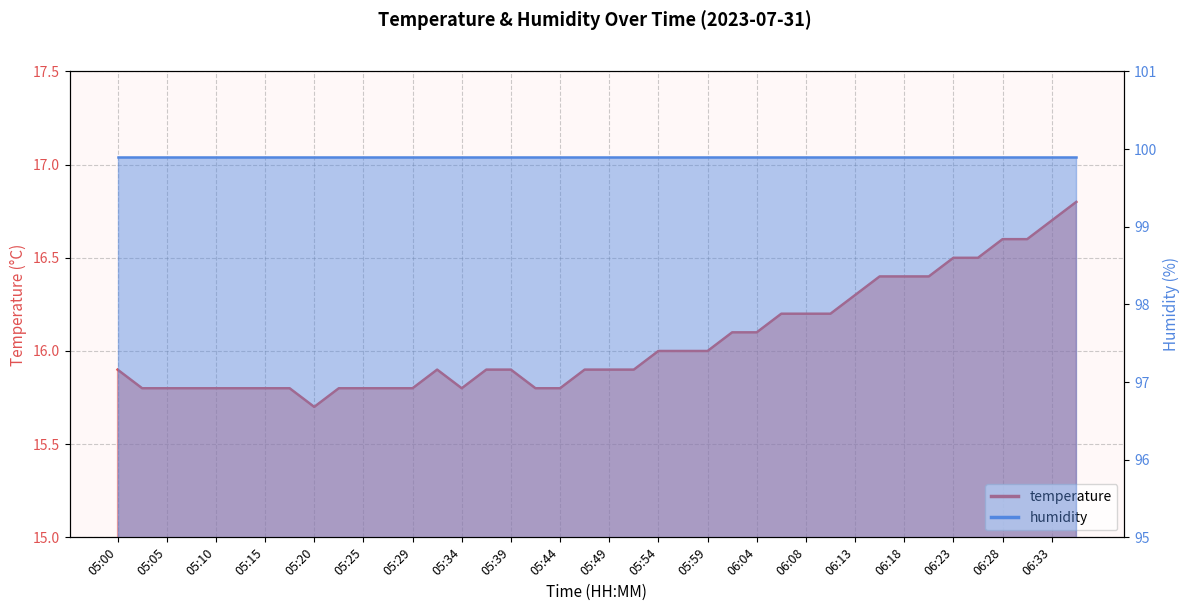

What is the difference between the maximum and minimum values?

1.1